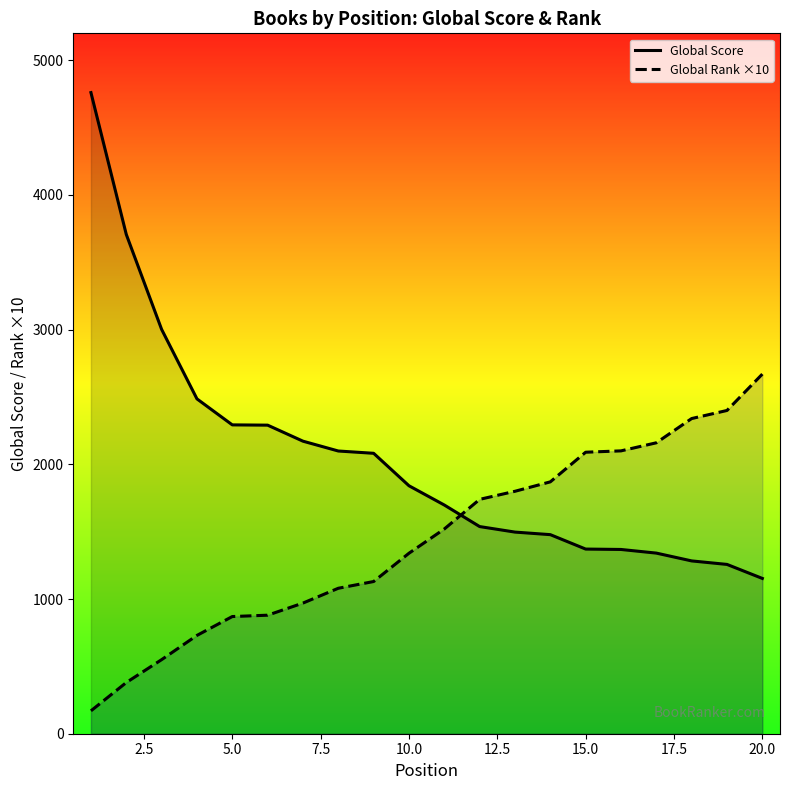

Which series has the largest range (max minus min)?

Global Score